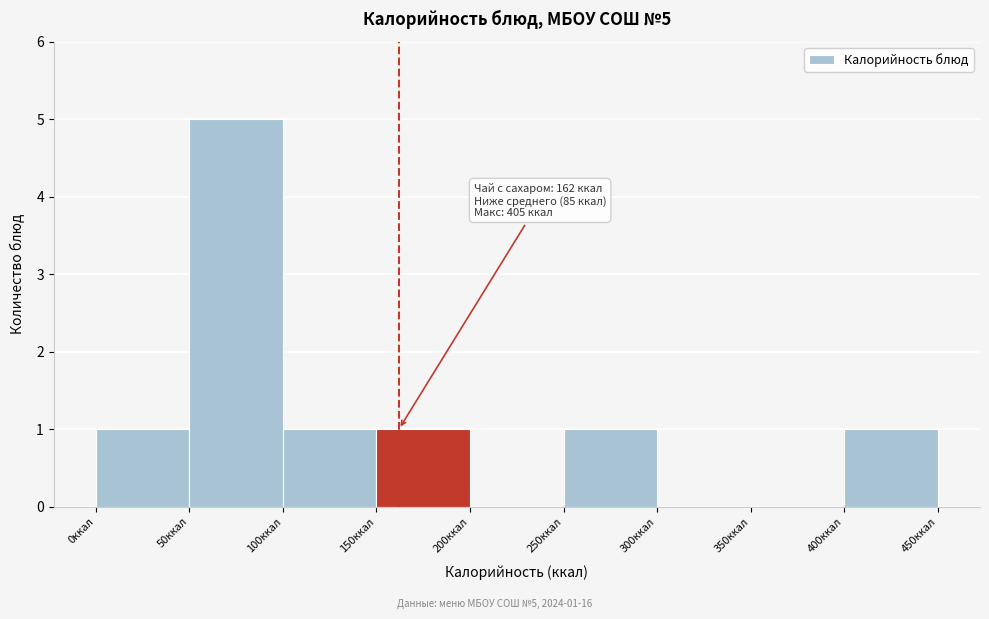

Which range on the x-axis has the tallest bar?

50 to 100